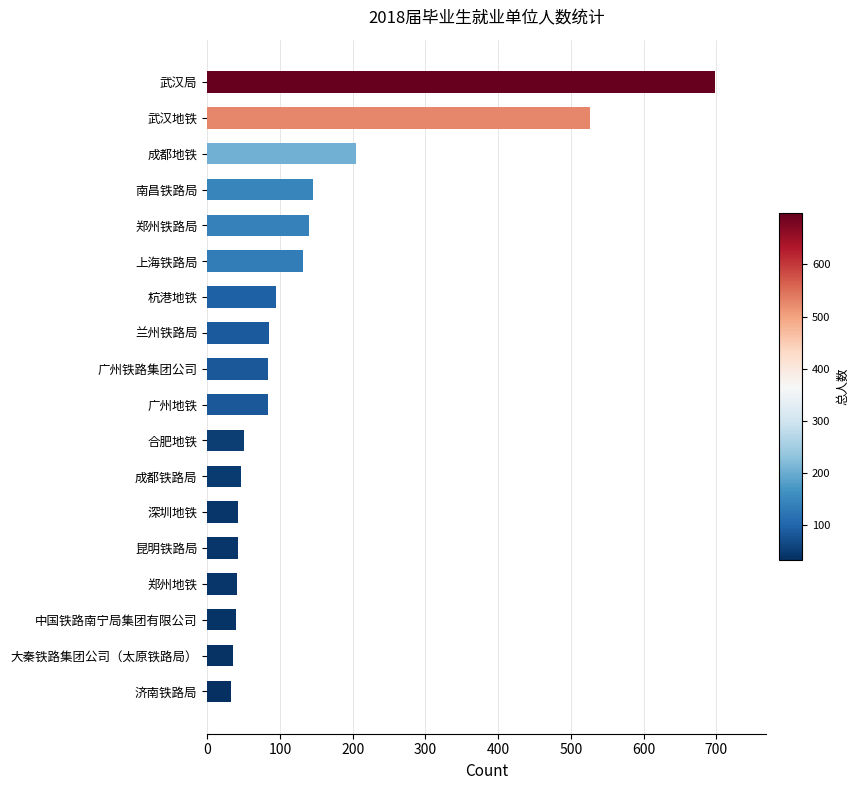

How many distinct data groups are displayed?

1